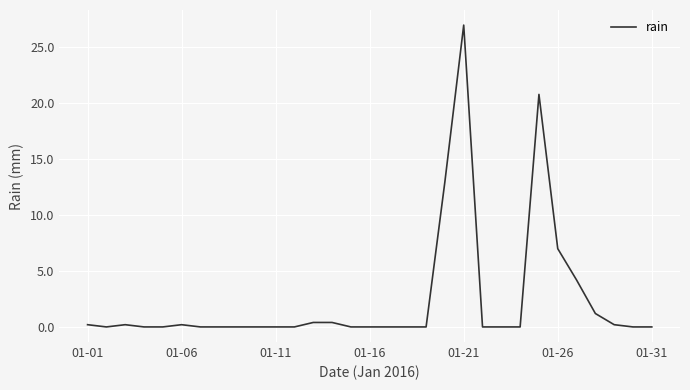

What is the difference between the maximum and minimum values?

27.0